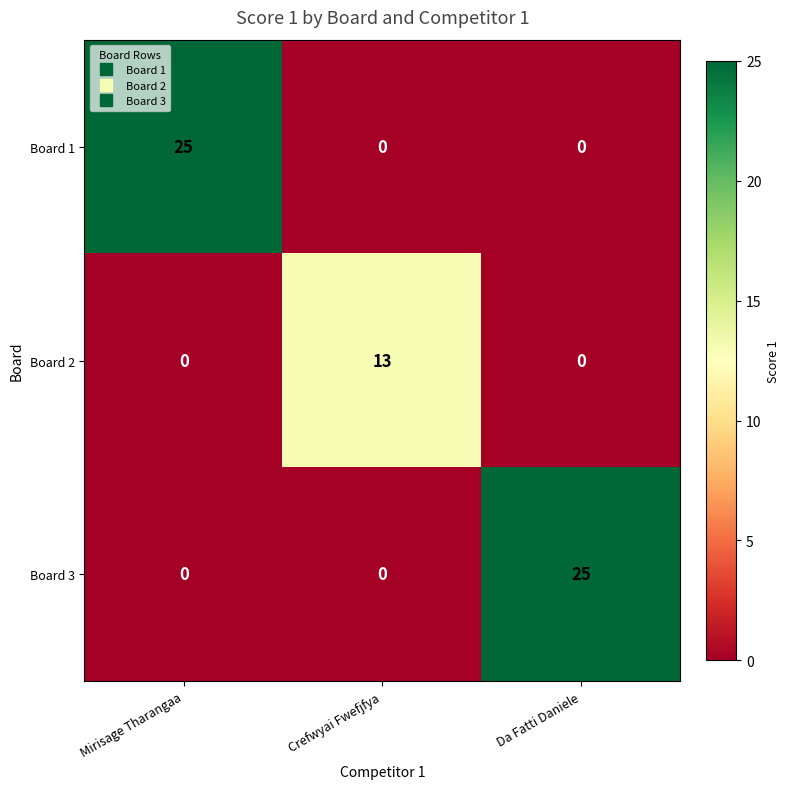

What value does the Board 1 series have at Mirisage Tharangaa?

25